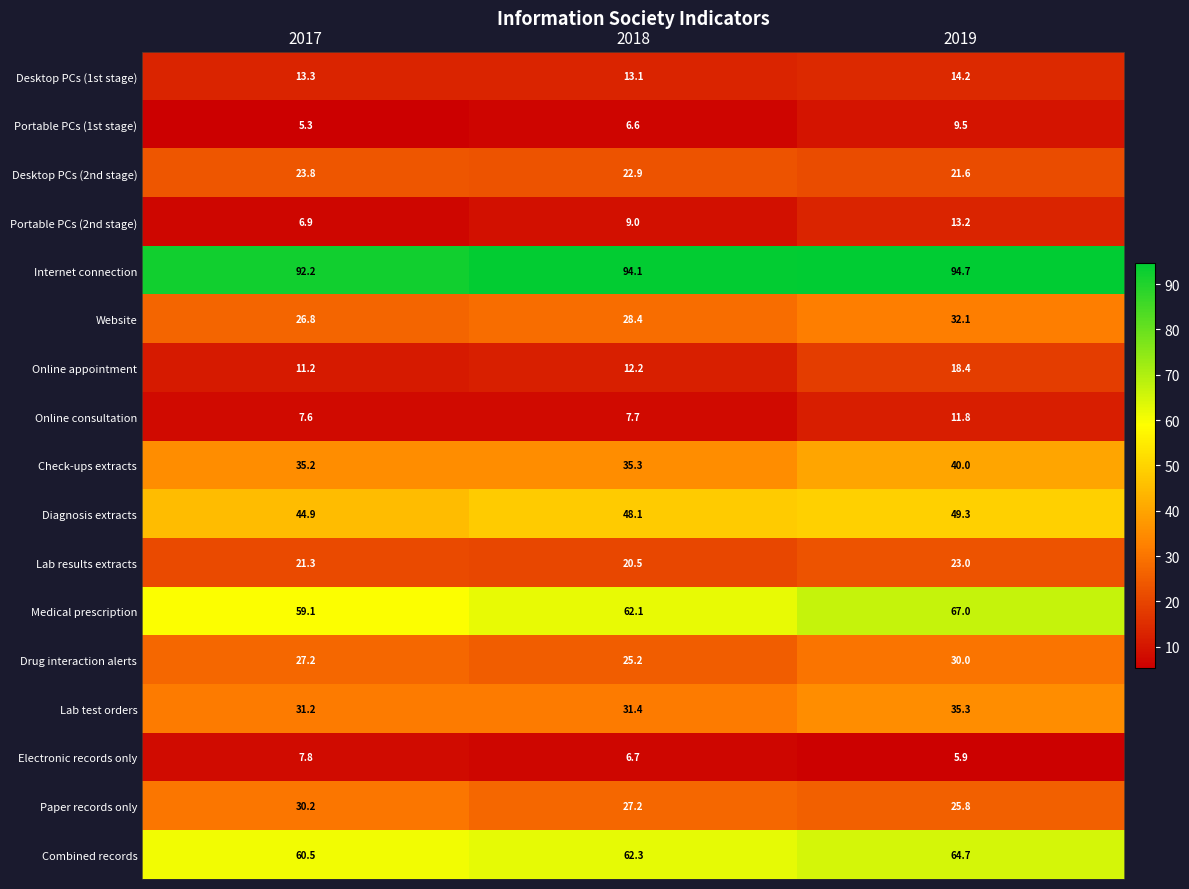

Read the Online appointment value at 2017.

11.2